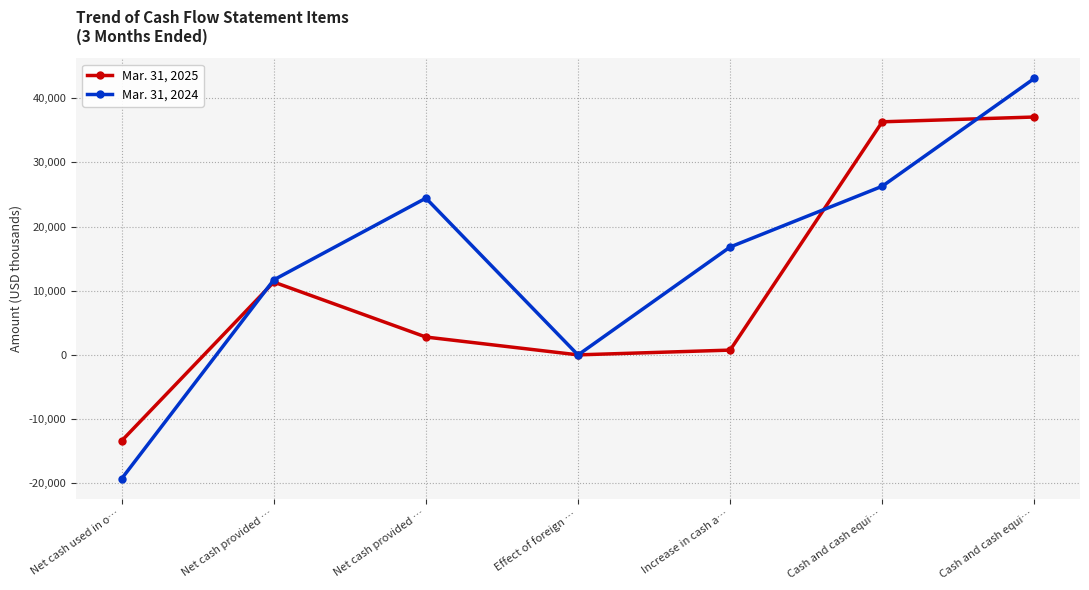

Which has a higher value, Increase in cash a… or Cash and cash equi…?

Cash and cash equi…